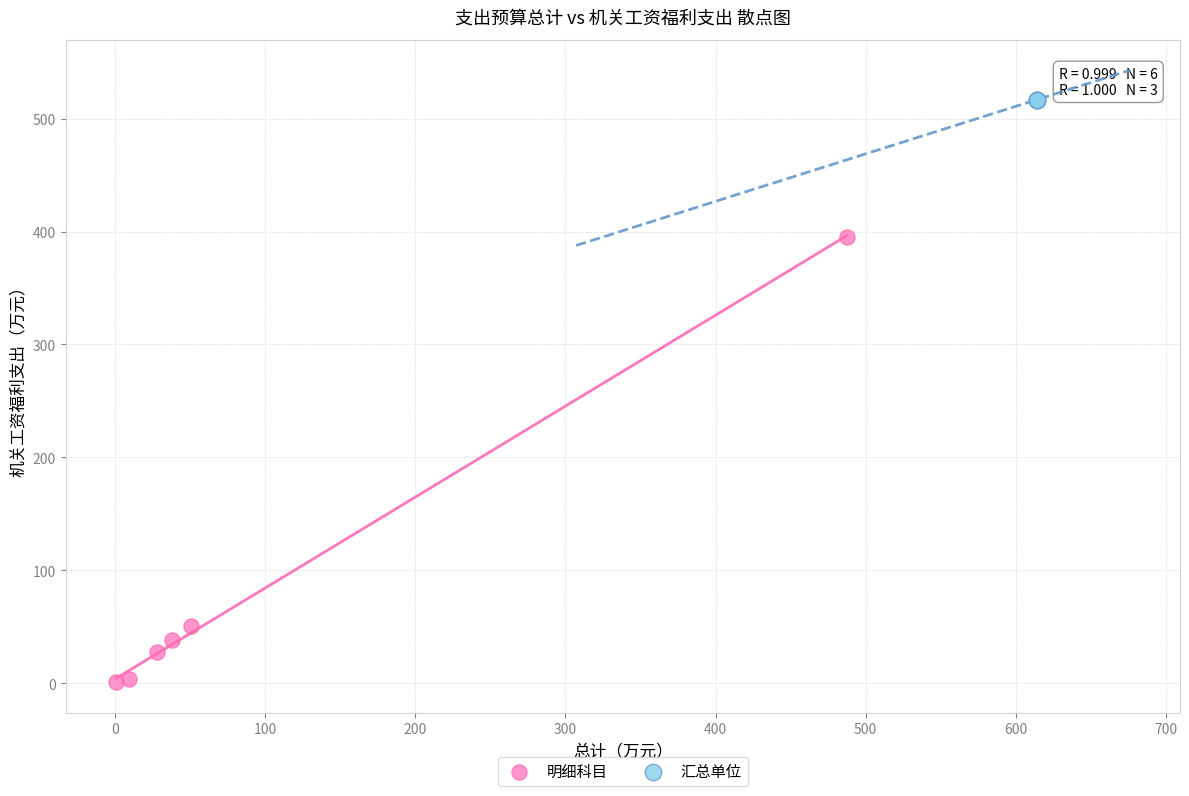

Which series reaches the maximum Y coordinate?

汇总单位